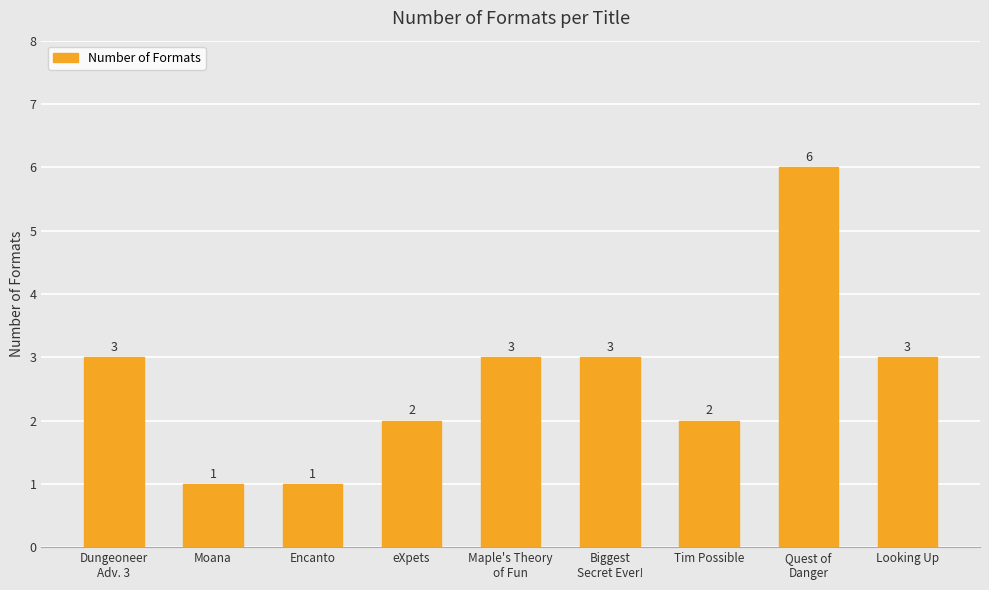

What is the ratio of the value at Dungeoneer
Adv. 3 to the value at Biggest
Secret Ever!?

1.0